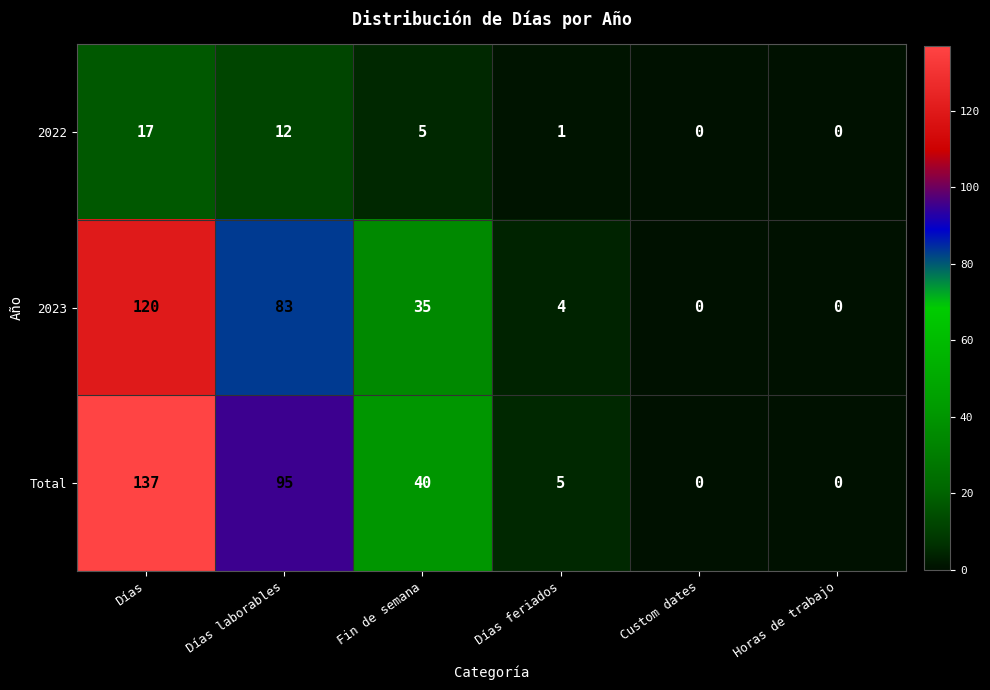

Where does the Total series first go above 40?

Días